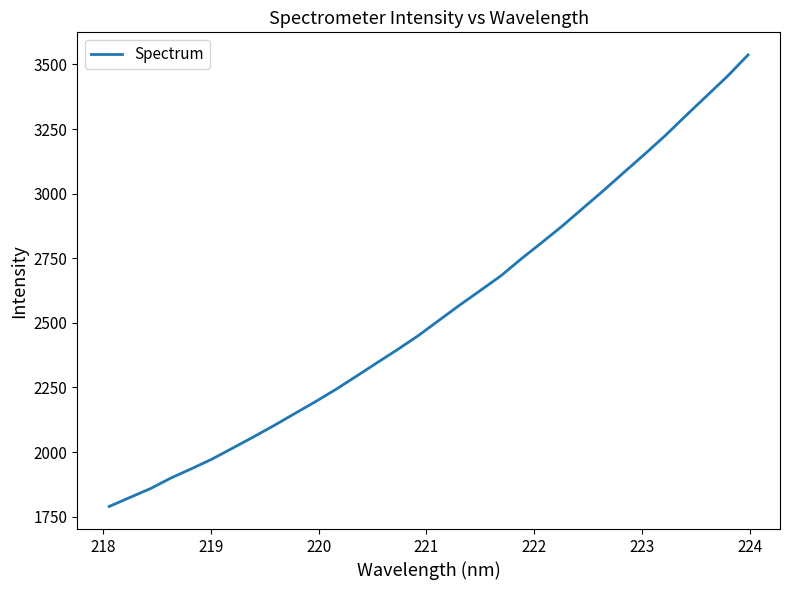

Count the number of categories in the chart.

32